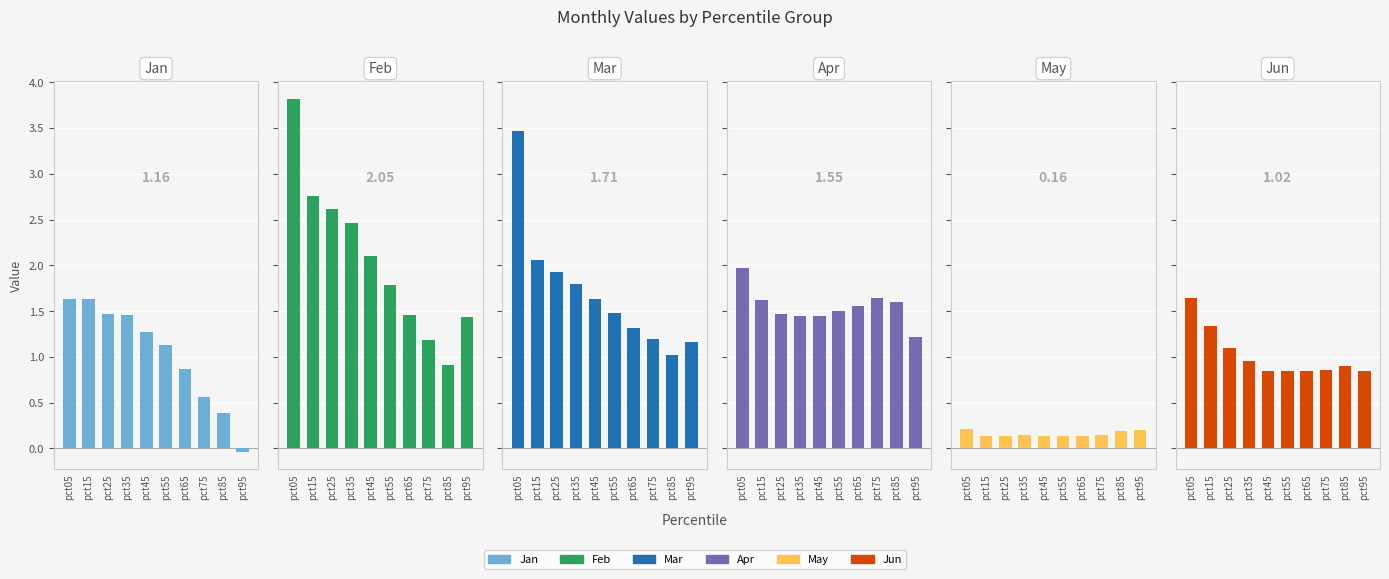

Where is Apr nearest to the value 1?

pct95